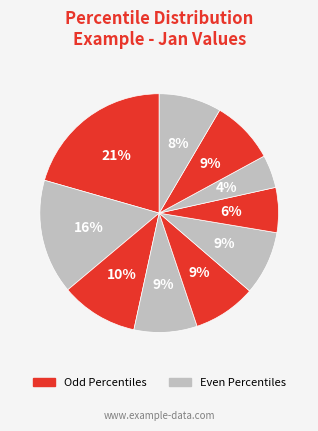

How many segments does this pie chart have?

10